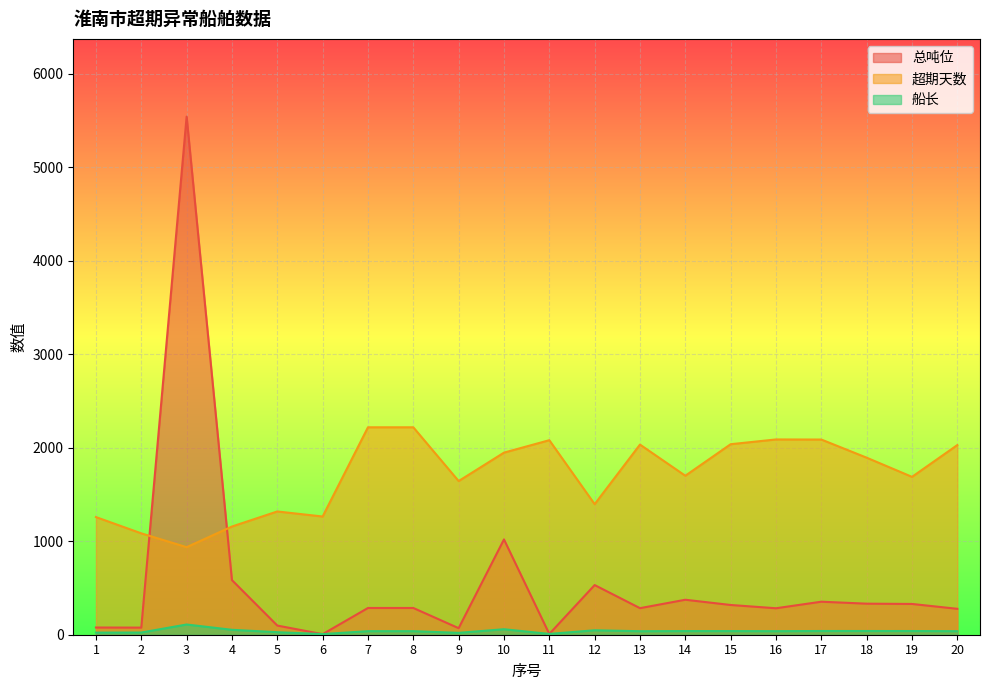

What is the value of the 超期天数 point at the 5th from the left?

1318.0